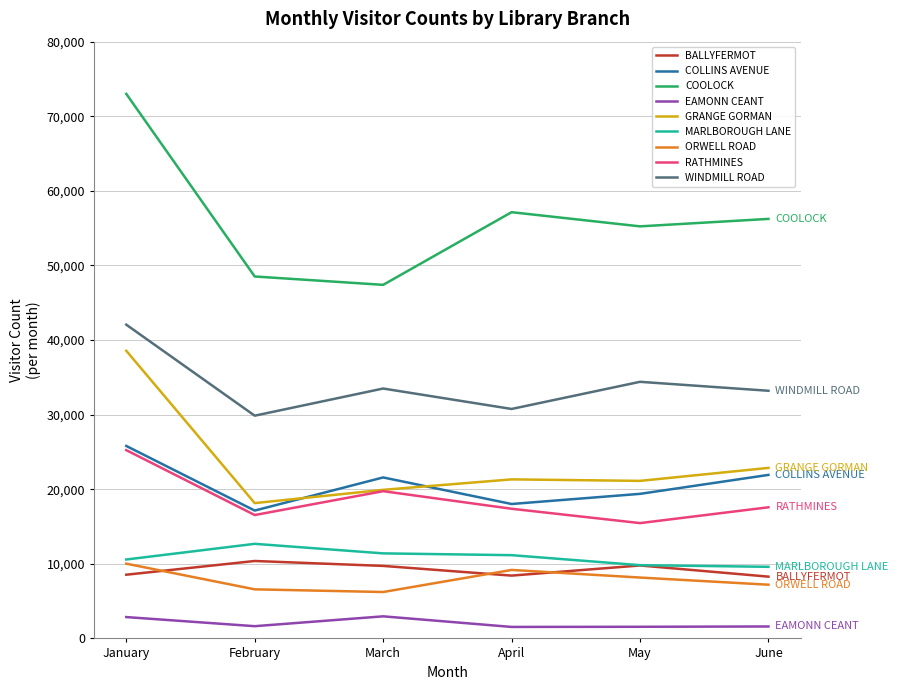

Where is GRANGE GORMAN nearest to the value 28350?

June